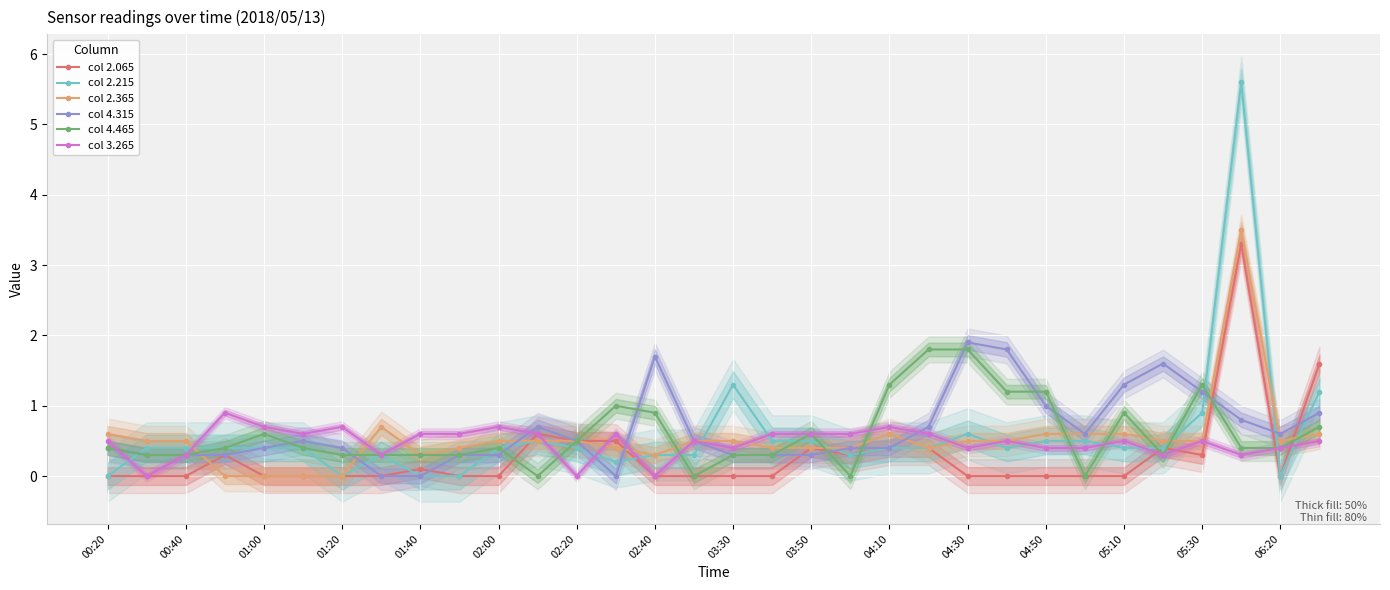

True or false: col 4.315 has more than 1 interior local peaks.

True